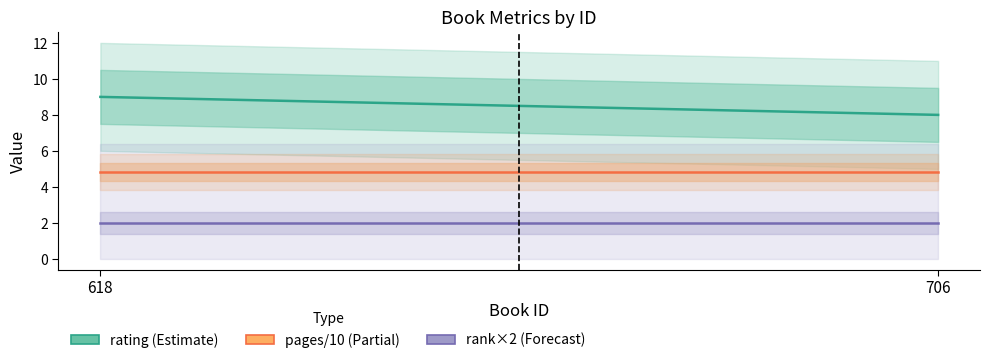

What is the difference between the rating (Estimate) values at 706 and 618?

1.0